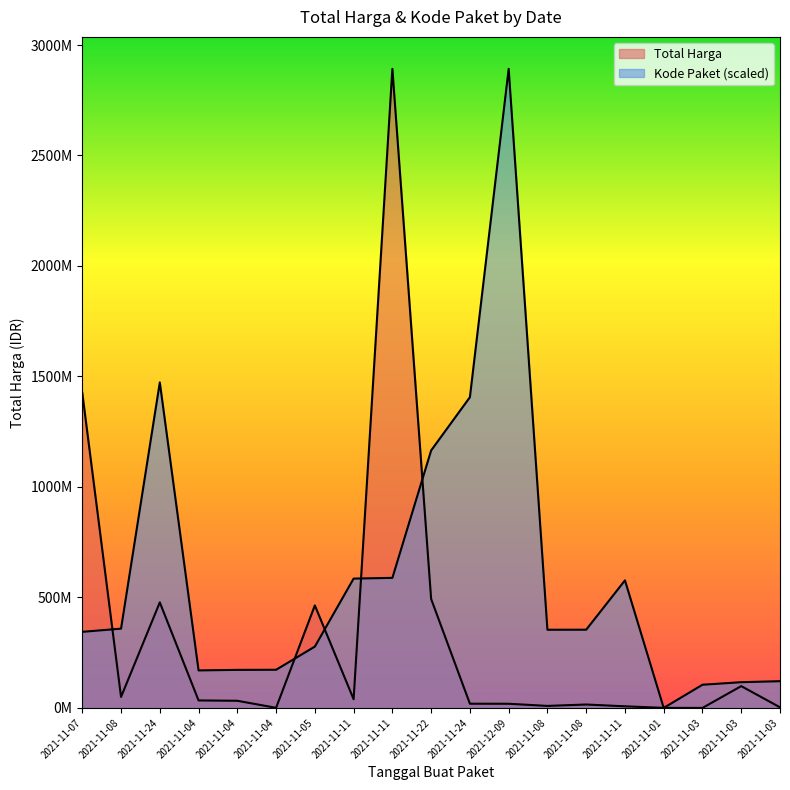

Which series has the largest total across all categories?

Kode Paket